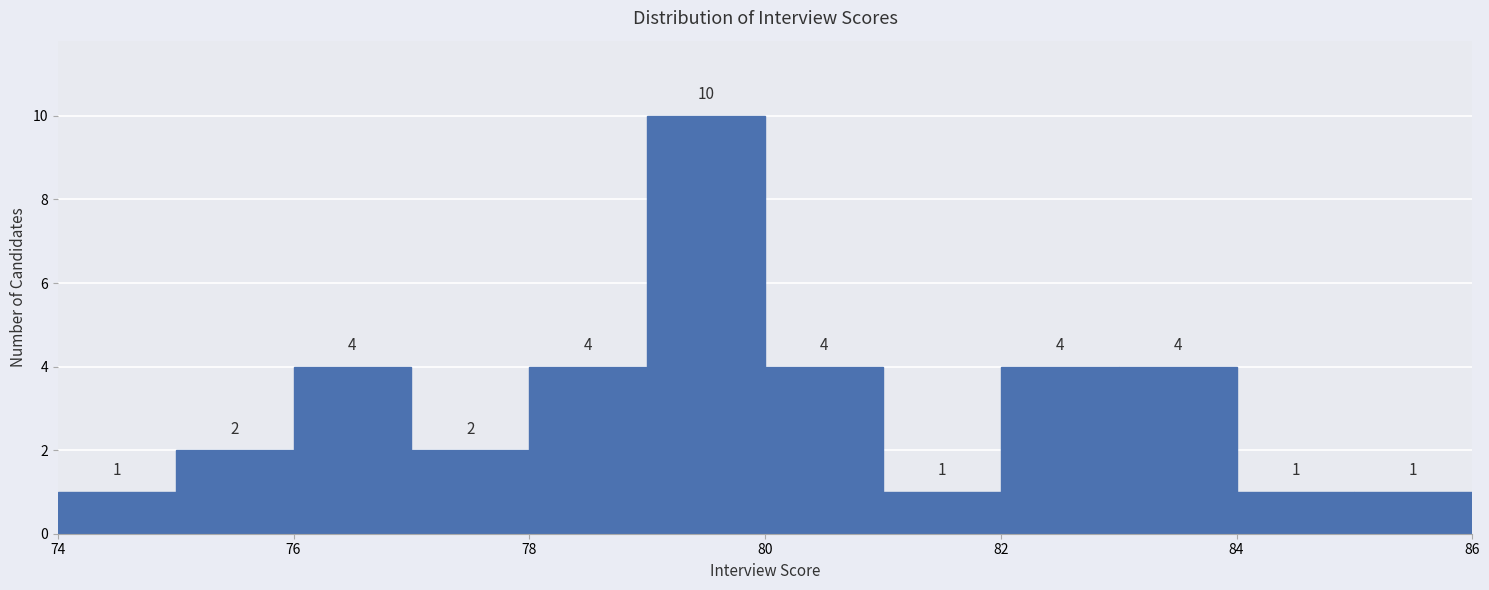

Over which range of the x-axis is the bar tallest?

79 to 80